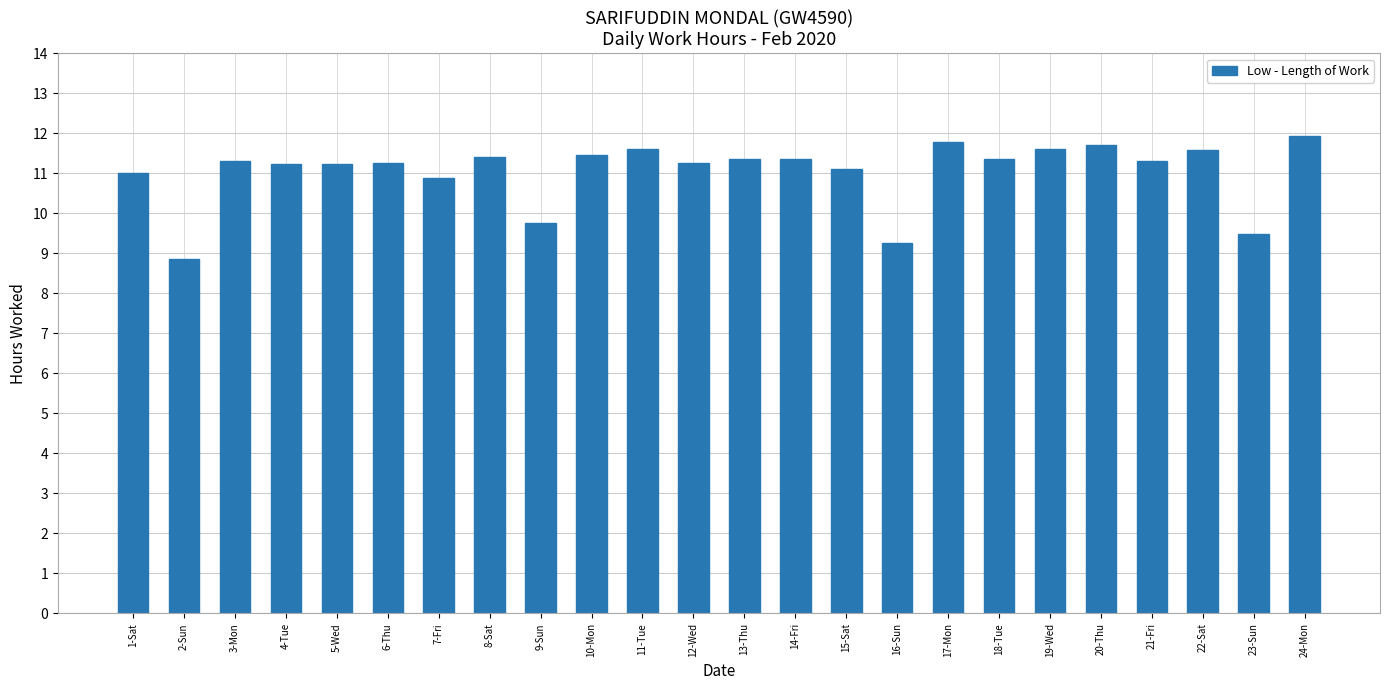

What value does the data have at 5-Wed?

11.2